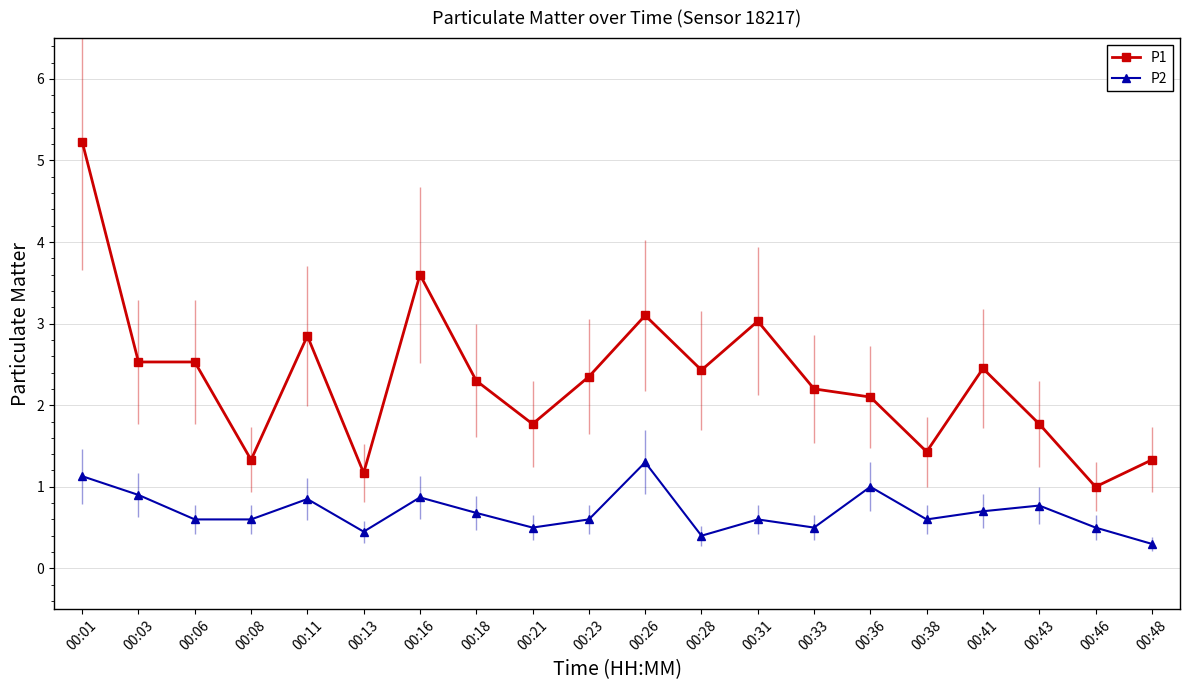

Rank the series by their maximum value, from lowest to highest.

P2, P1